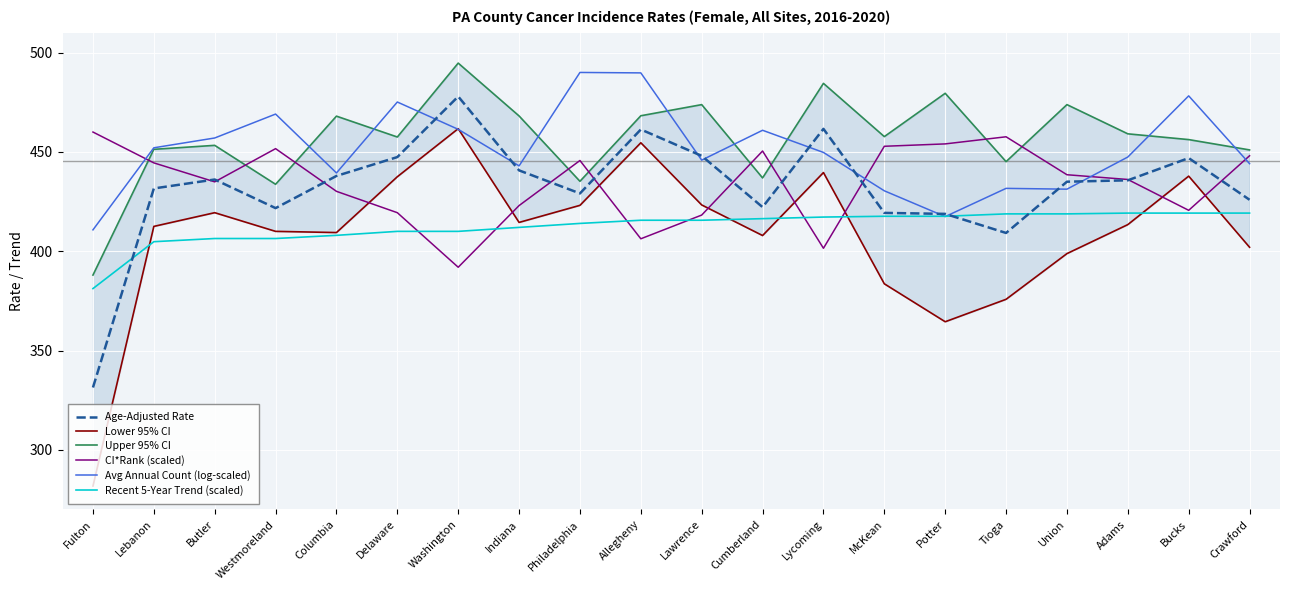

Which series has the largest total across all categories?

Upper 95% CI